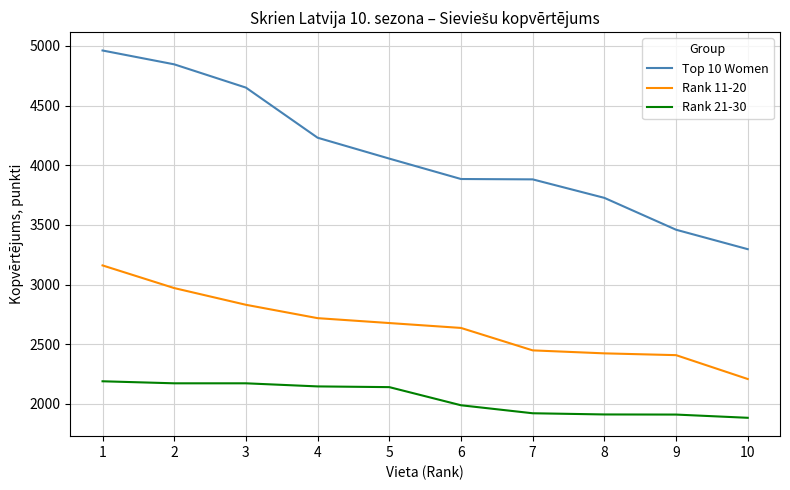

Read the Rank 11-20 value at 6, to the nearest 50.

2650